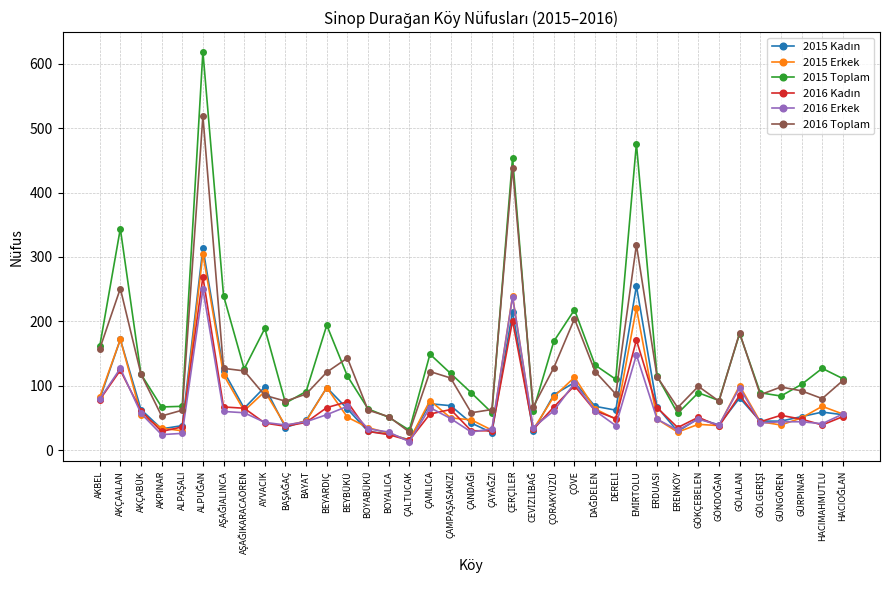

What is the total value across all series at GÜNGÖREN?

364